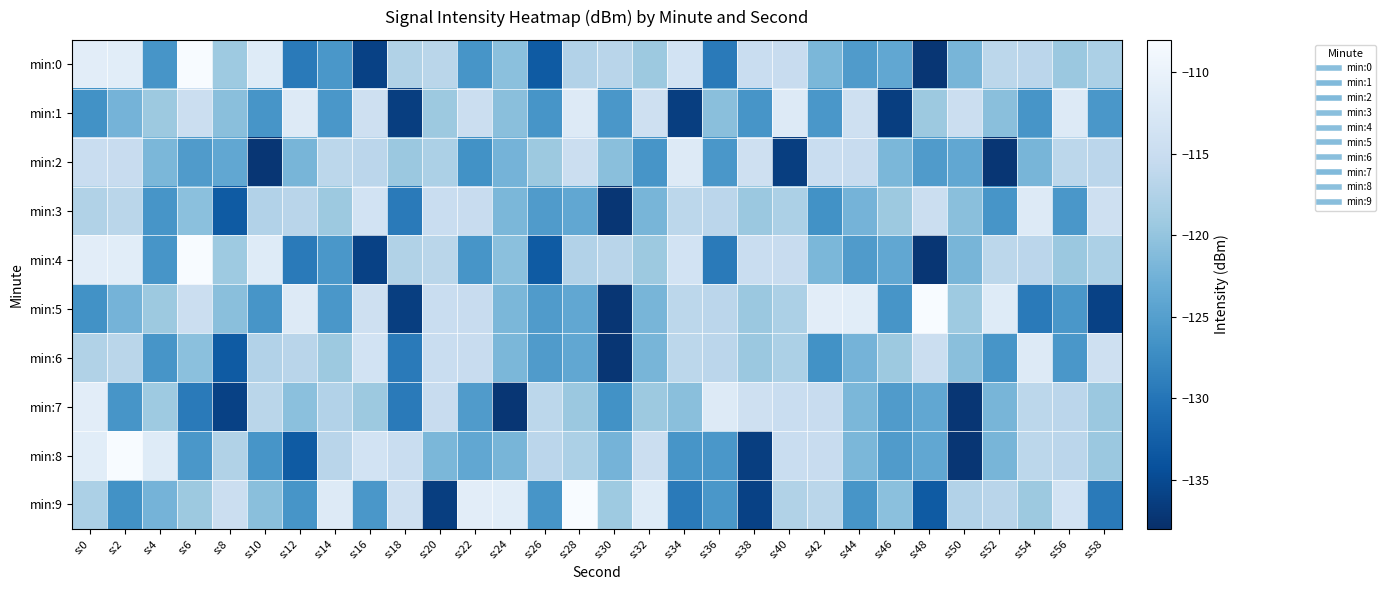

Which label corresponds to the smallest value in the chart?

s:48